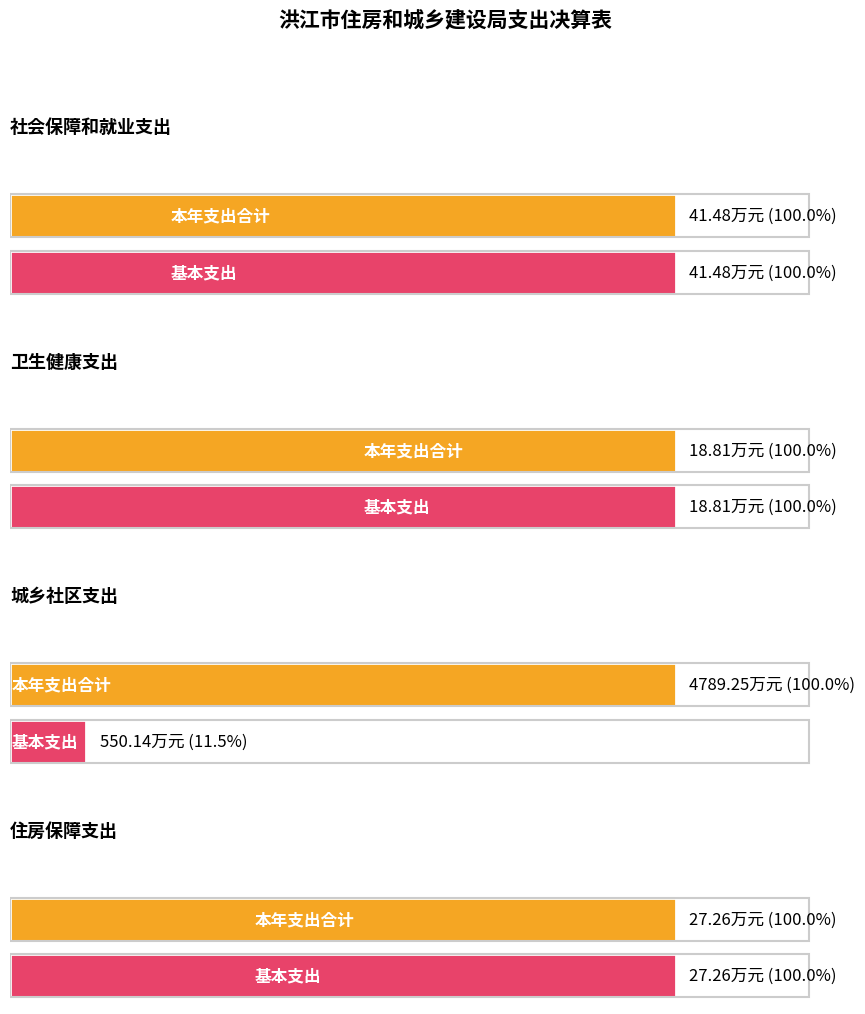

Which series has the widest spread of values?

本年支出合计